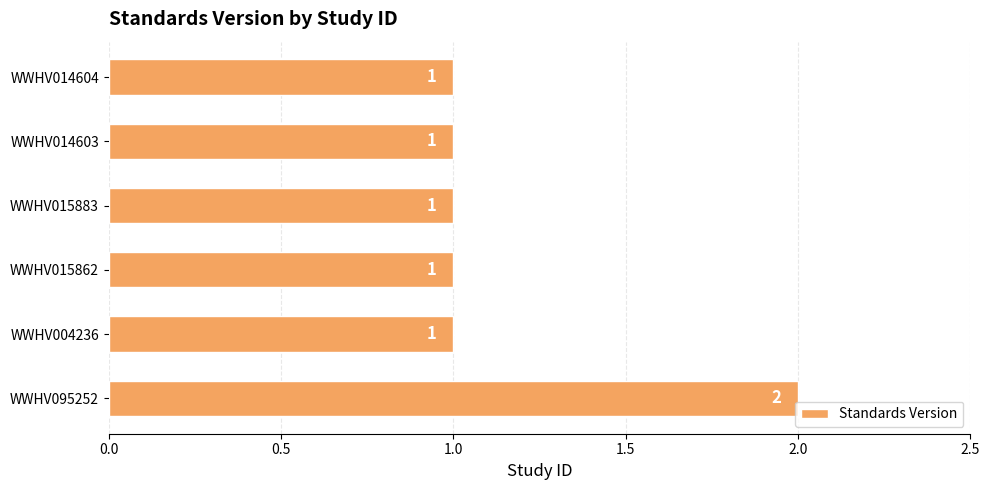

What is the ratio of the value at WWHV014604 to the value at WWHV004236?

1.0